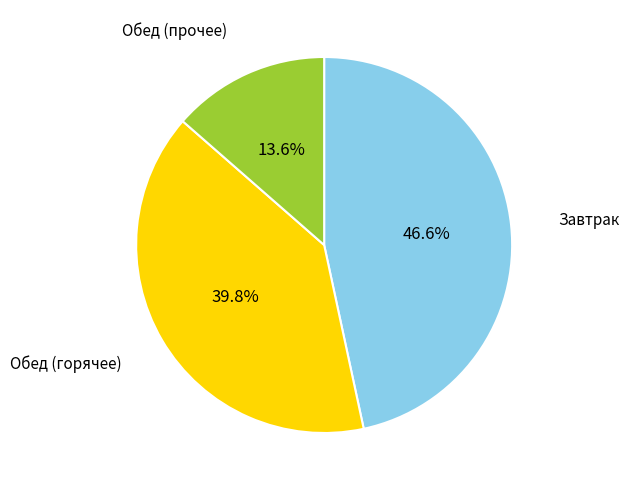

Does any single category account for the majority?

No